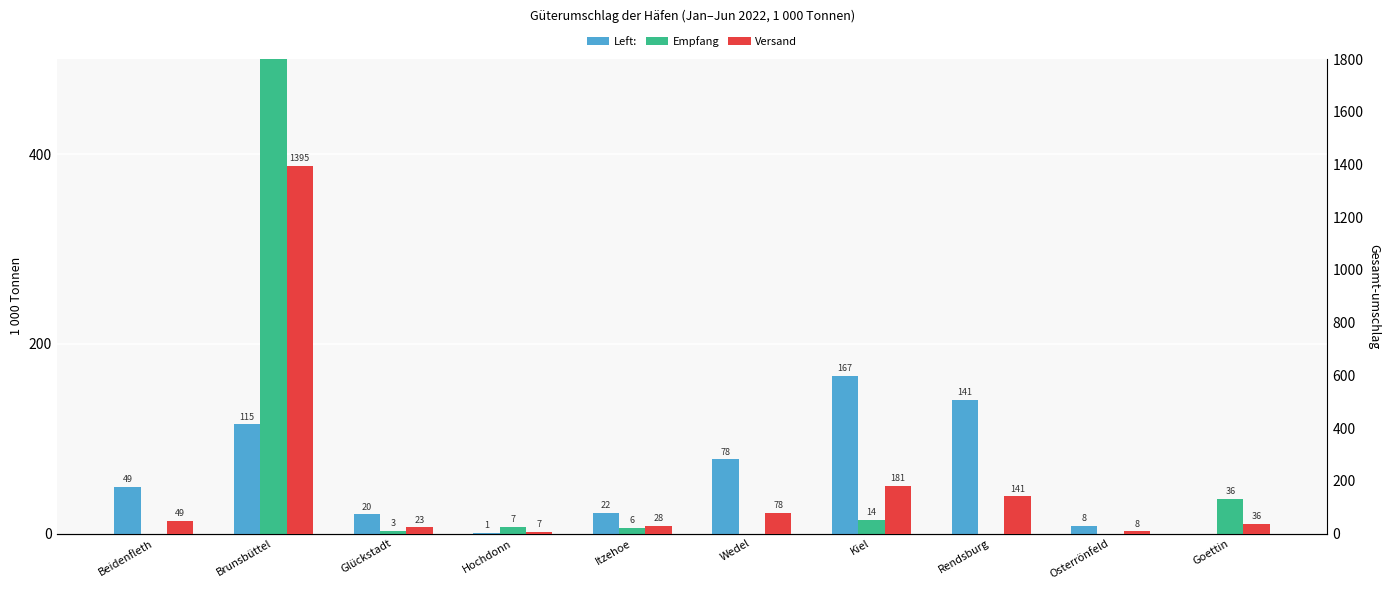

List the series in order of their overall mean, highest first.

Gesamt-umschlag, Versand, Empfang